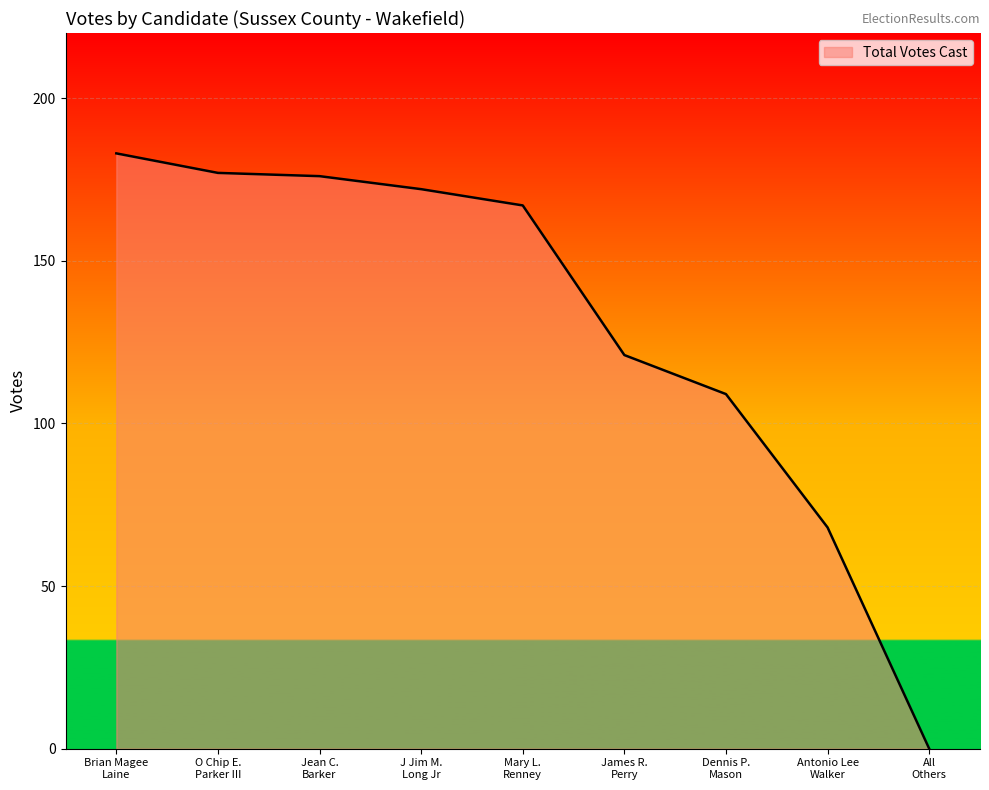

Where does the data first go above 167?

Brian Magee
Laine